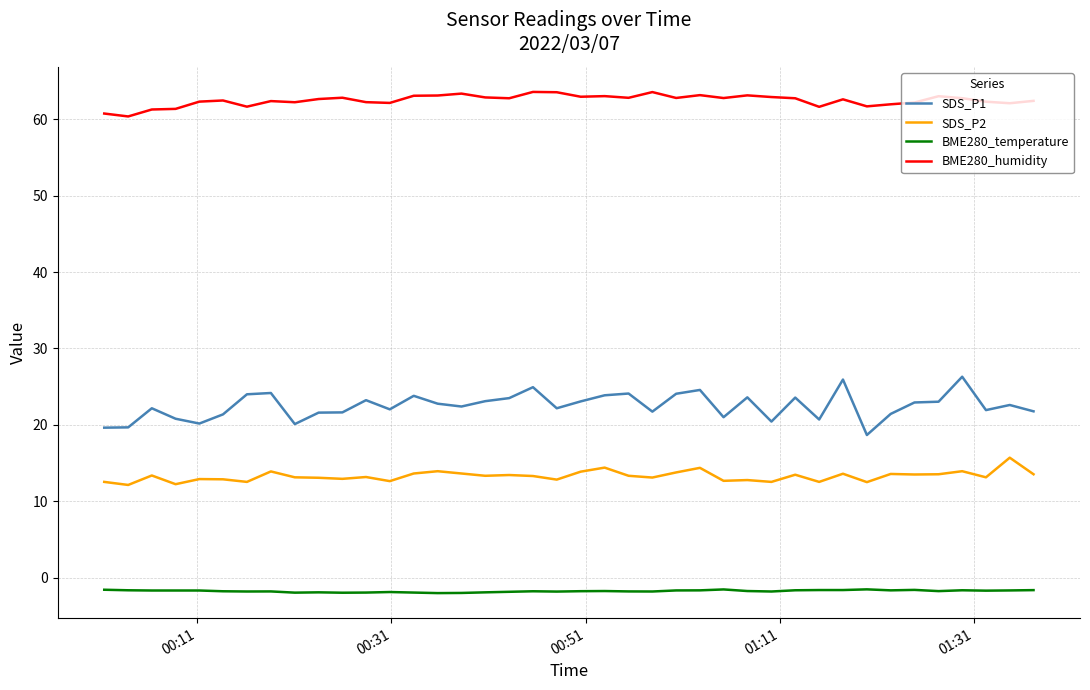

Which series has the widest spread of values?

SDS_P1